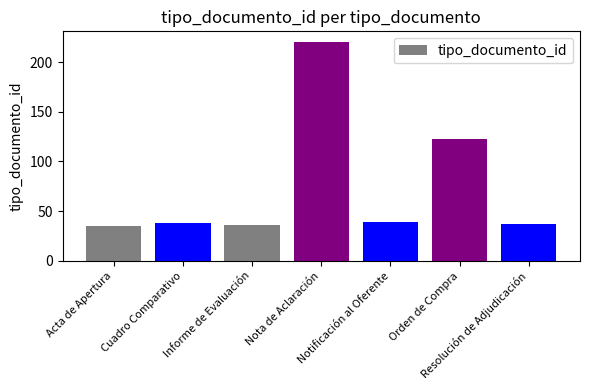

Reading left to right, extract all data points from this chart.

Acta de Apertura=35	Cuadro Comparativo=38	Informe de Evaluación=36	Nota de Aclaración=220	Notificación al Oferente=39	Orden de Compra=123	Resolución de Adjudicación=37